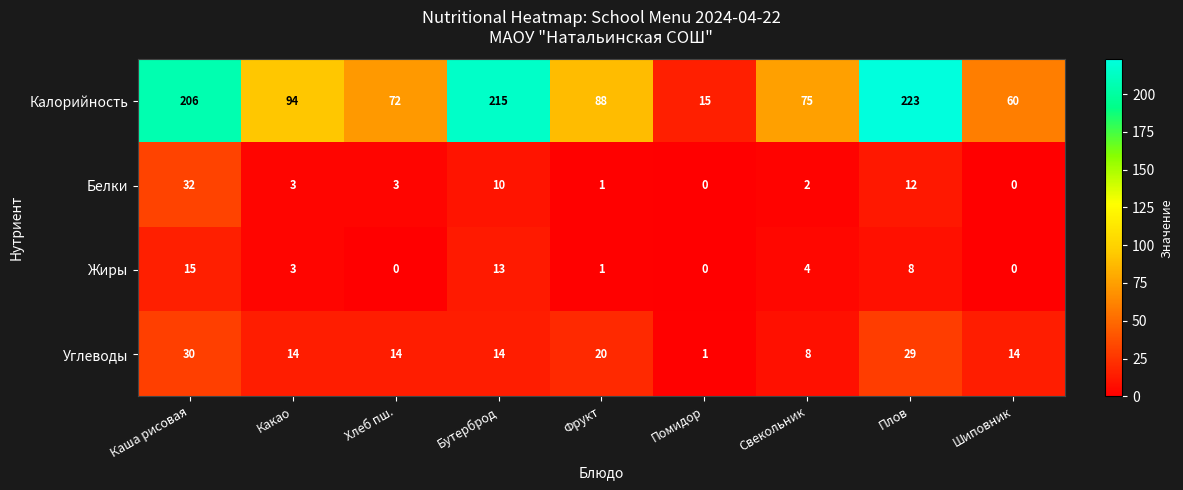

What is the sum of the Калорийность values at Бутерброд and Плов?

438